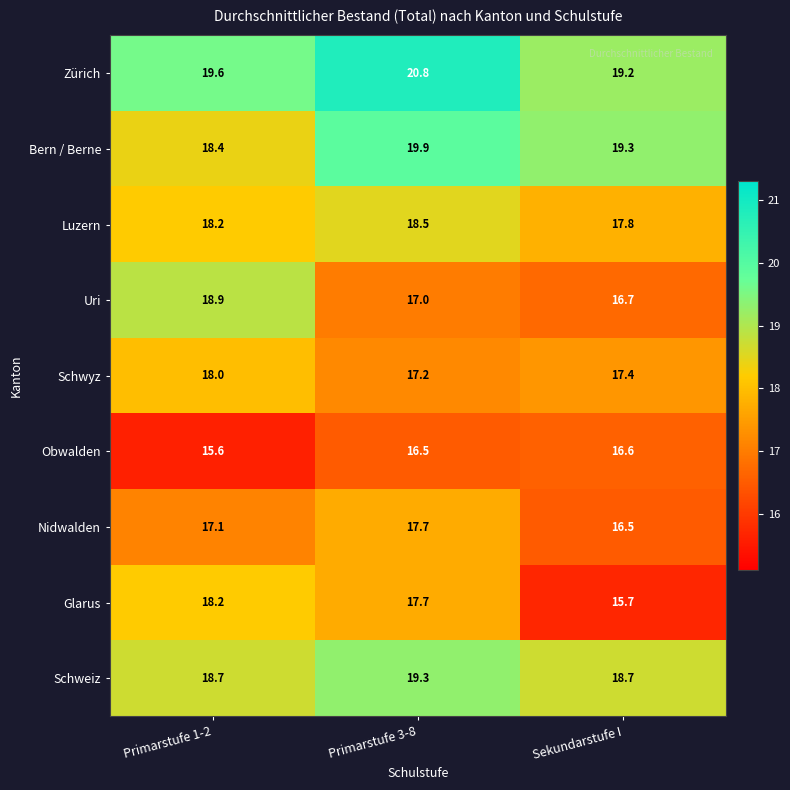

At which label is Nidwalden closest to 17?

Primarstufe 1-2